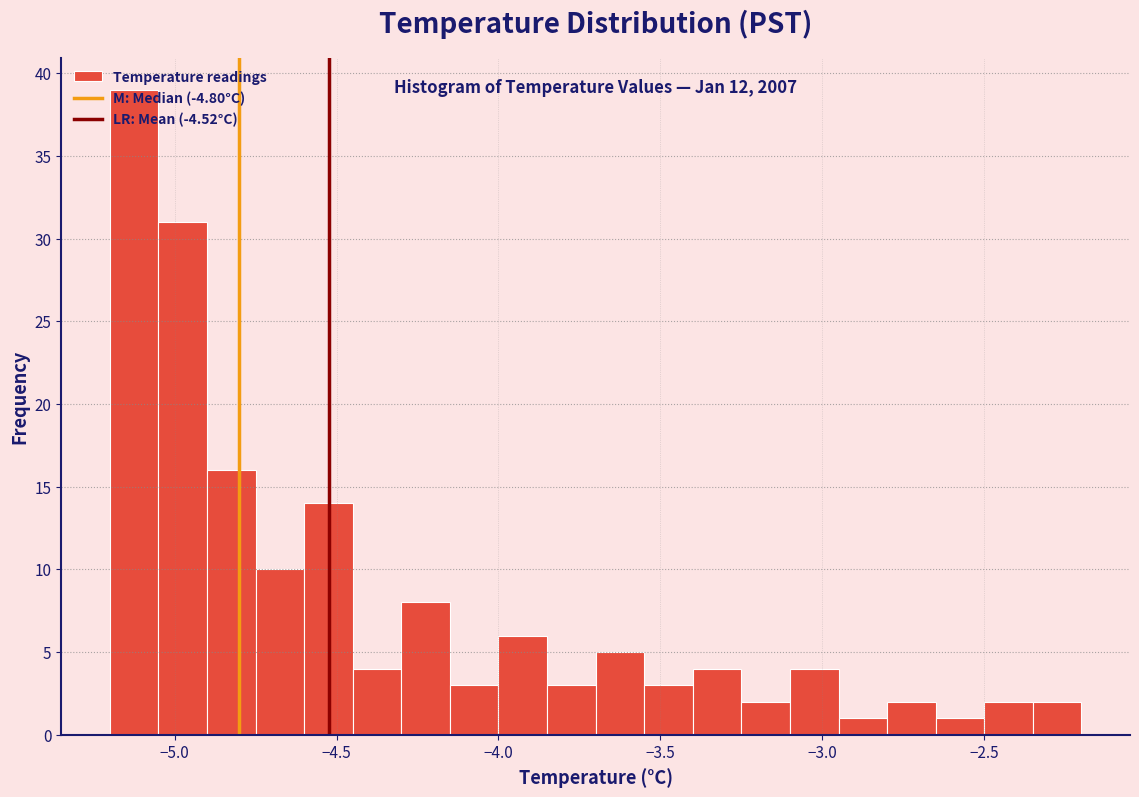

Around what value on the x-axis is the tallest bar? Give the approximate position of its centre, as read against the axis.

-5.10